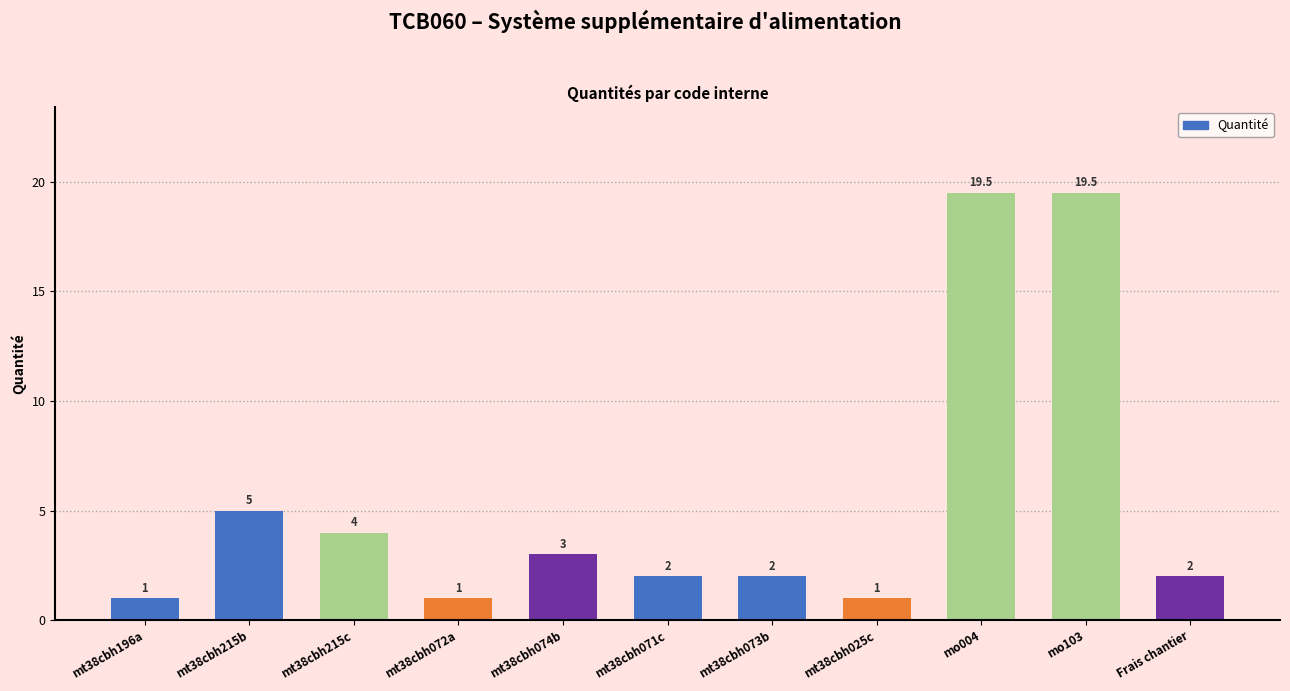

Reading left to right, extract all data points from this chart.

1.0	5.0	4.0	1.0	3.0	2.0	2.0	1.0	19.5	19.5	2.0